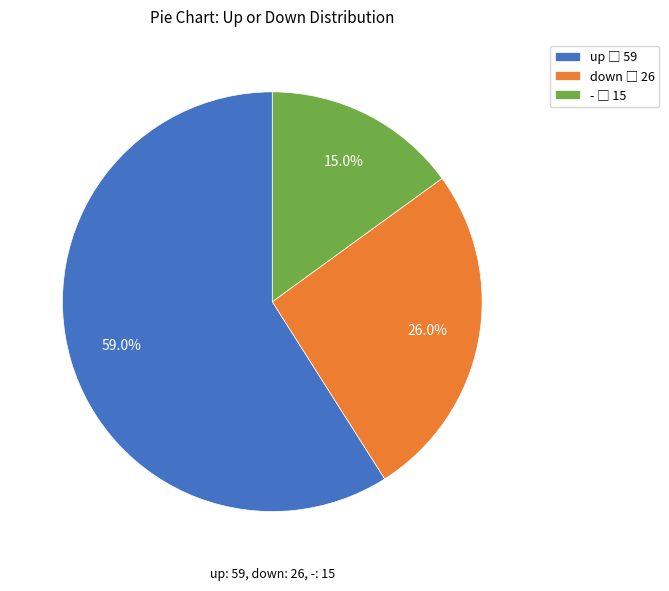

How many segments does this pie chart have?

3